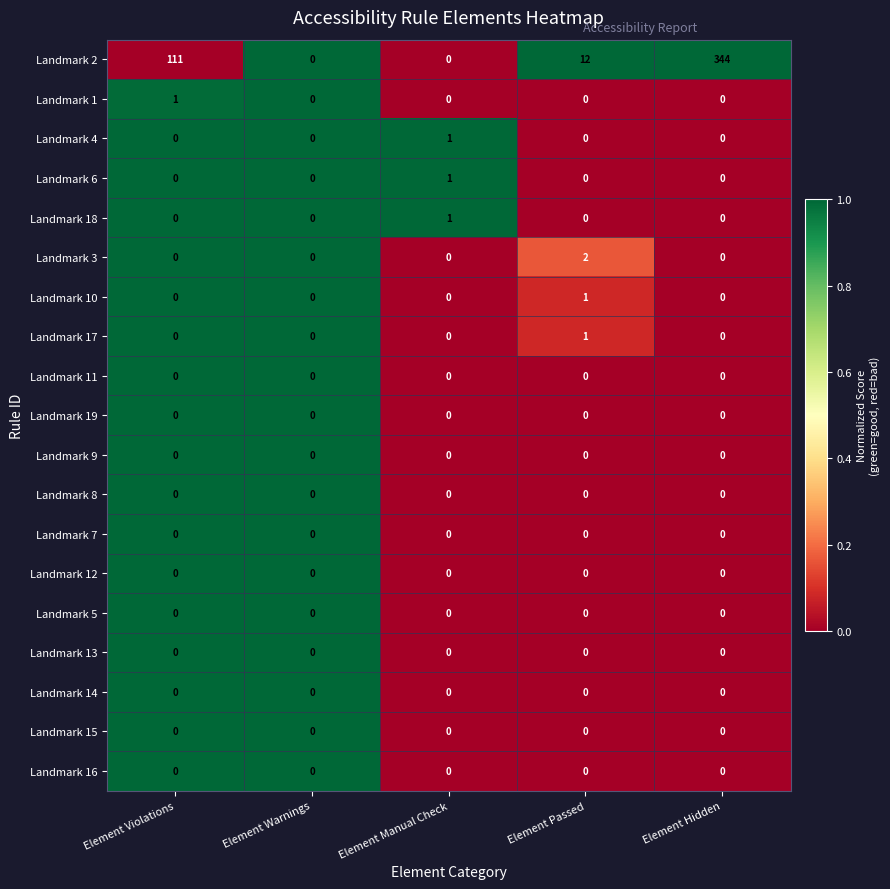

Which series changed the most between Element Violations and Element Manual Check?

Landmark 2